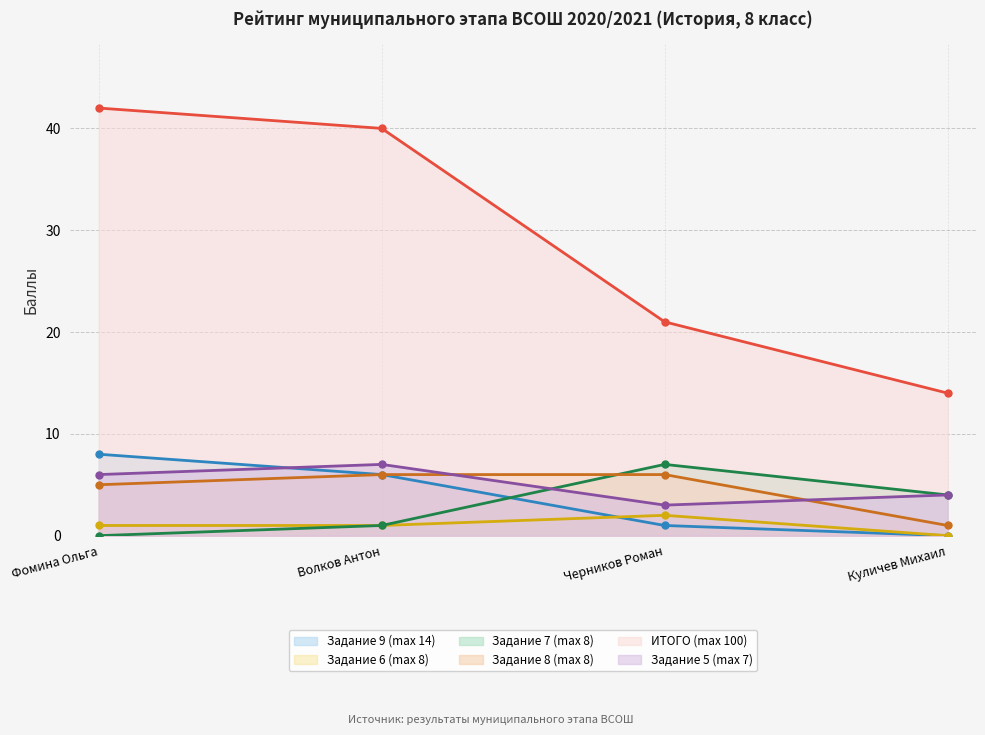

Reading left to right, list all the values displayed in this chart.

Задание 9 (max 14): 8	6	1	0
Задание 6 (max 8): 1	1	2	0
Задание 7 (max 8): 0	1	7	4
Задание 8 (max 8): 5	6	6	1
ИТОГО (max 100): 42	40	21	14
Задание 5 (max 7): 6	7	3	4